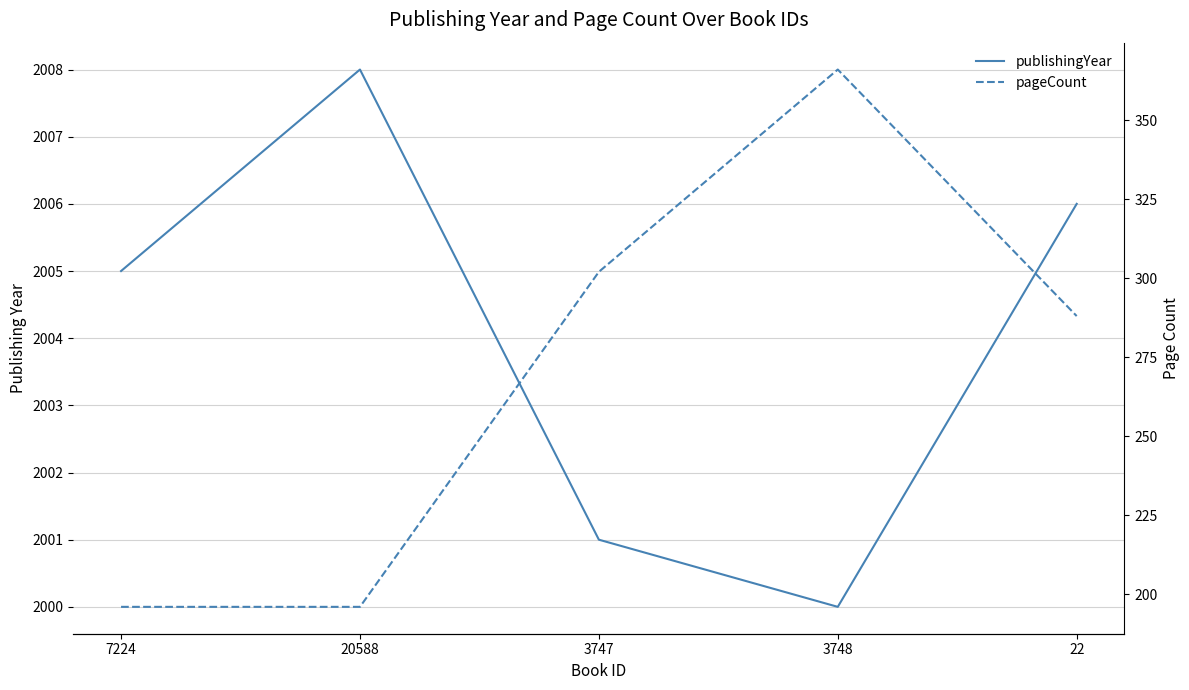

List the series in order of their overall mean, highest first.

publishingYear, pageCount